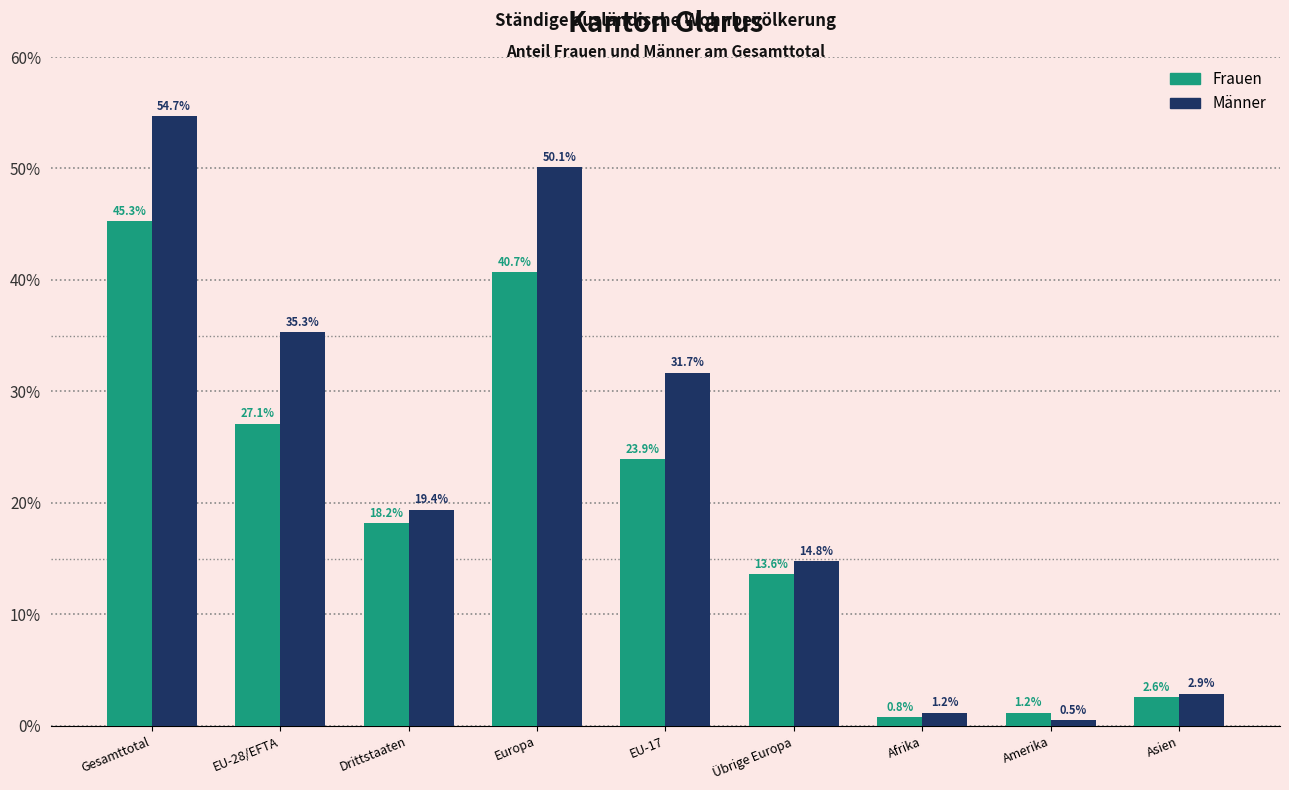

Reading left to right, what are all the values shown in this chart?

Frauen: Gesamttotal=45.3	EU-28/EFTA=27.1	Drittstaaten=18.2	Europa=40.7	EU-17=23.9	Übrige Europa=13.6	Afrika=0.8	Amerika=1.2	Asien=2.6
Männer: Gesamttotal=54.7	EU-28/EFTA=35.3	Drittstaaten=19.4	Europa=50.1	EU-17=31.7	Übrige Europa=14.8	Afrika=1.2	Amerika=0.5	Asien=2.9